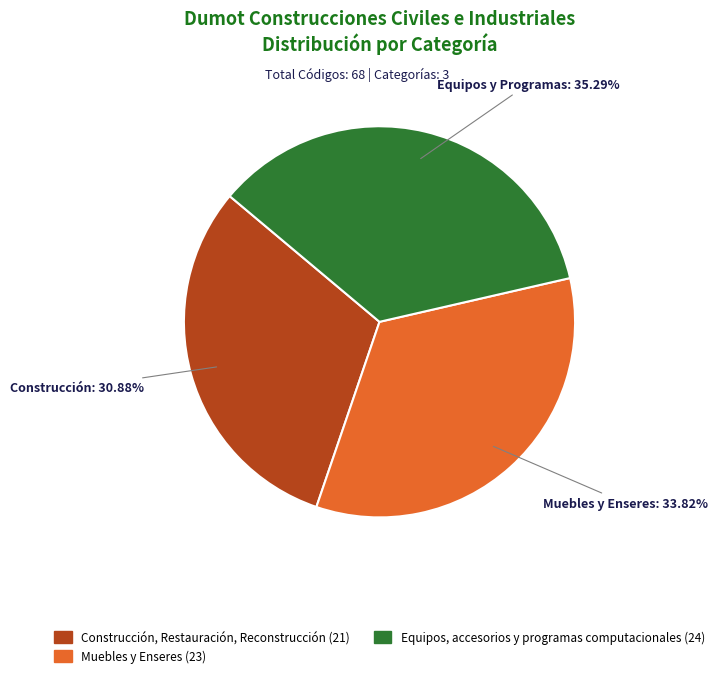

How many slices are in this pie chart?

3